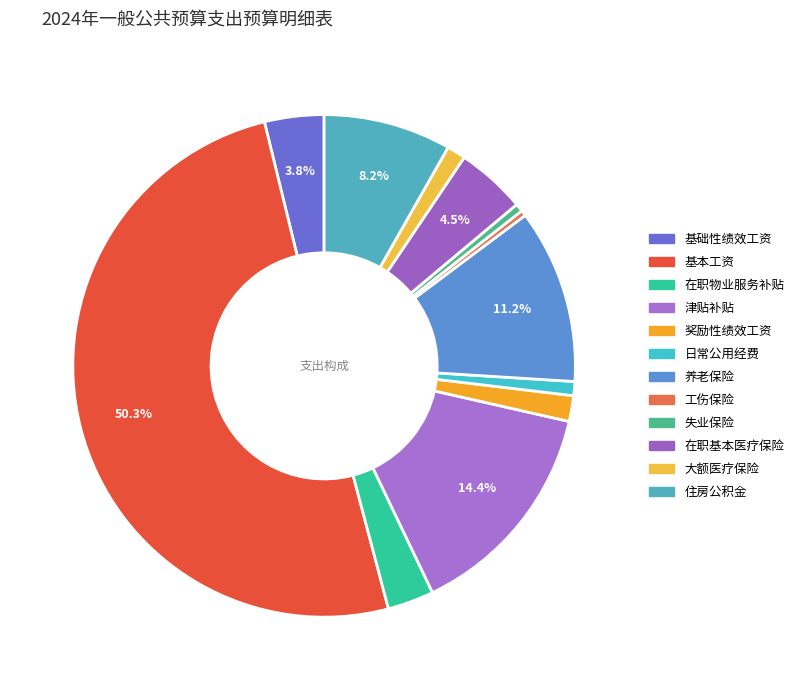

Rank the categories by value from highest to lowest.

基本工资, 津贴补贴, 养老保险, 住房公积金, 在职基本医疗保险, 基础性绩效工资, 在职物业服务补贴, 奖励性绩效工资, 大额医疗保险, 日常公用经费, 失业保险, 工伤保险